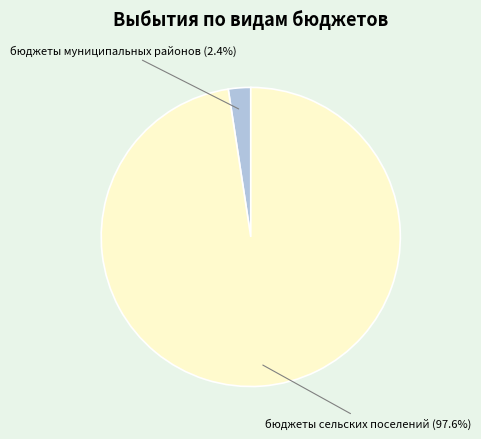

To the nearest percent, what is the difference between the largest and smallest slice percentages?

95%